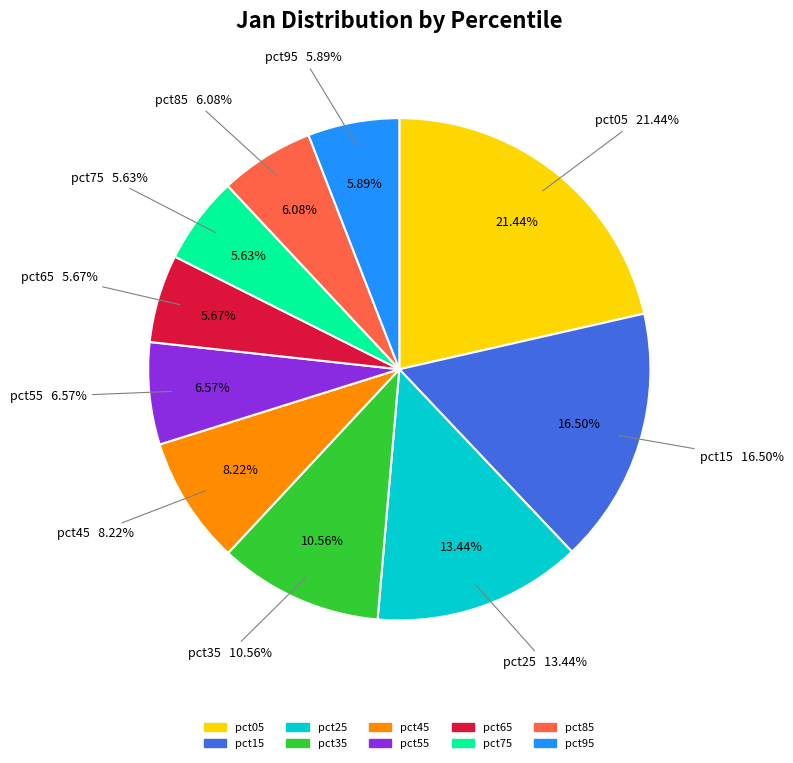

What is the smallest slice in the pie chart?

pct75